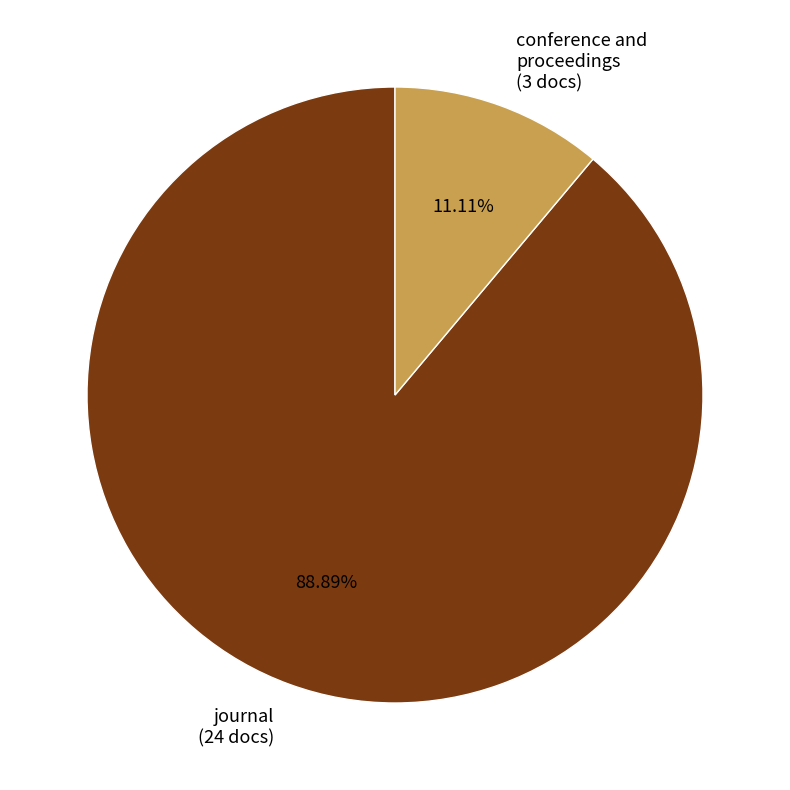

What percentage is the conference and proceedings slice, to the nearest percent?

11%